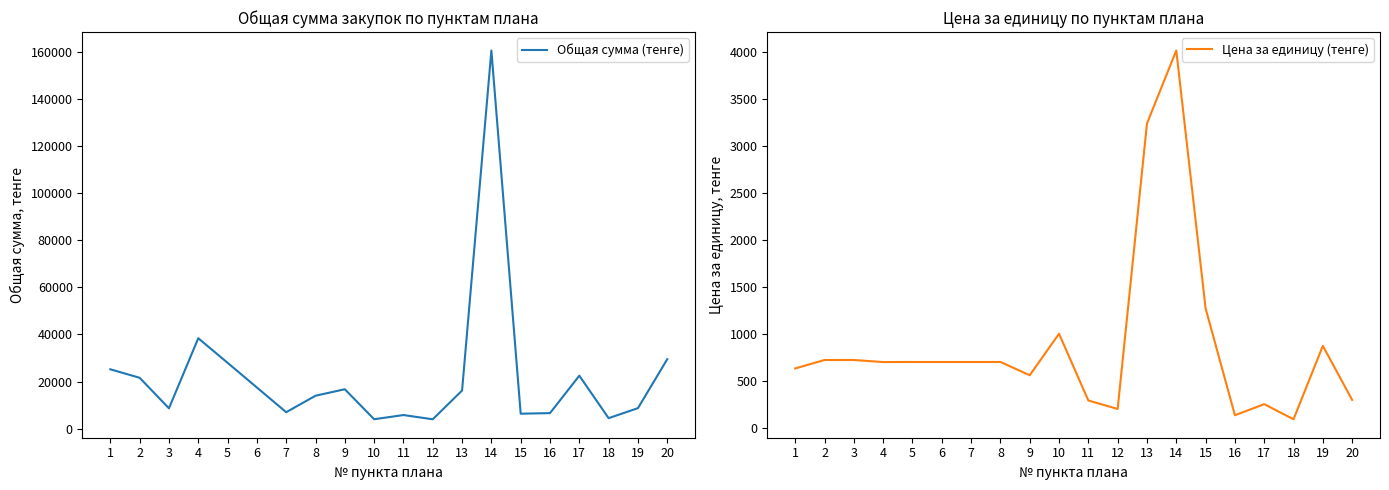

How many values in the Общая сумма (тенге) series are below 16195?

10